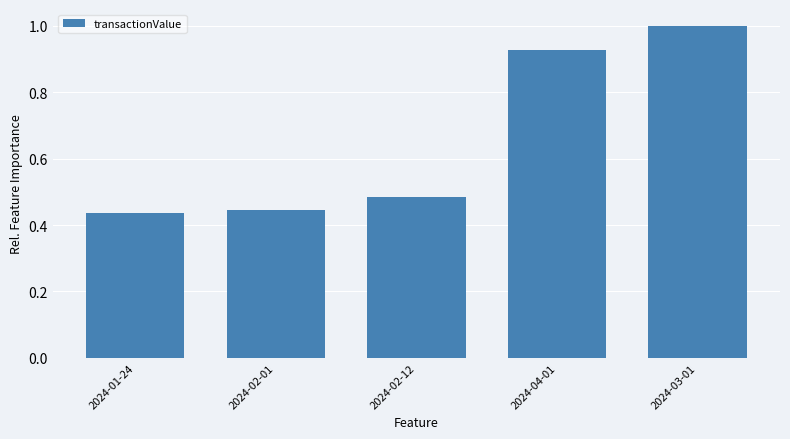

At which category does the chart reach its peak across all series?

2024-03-01